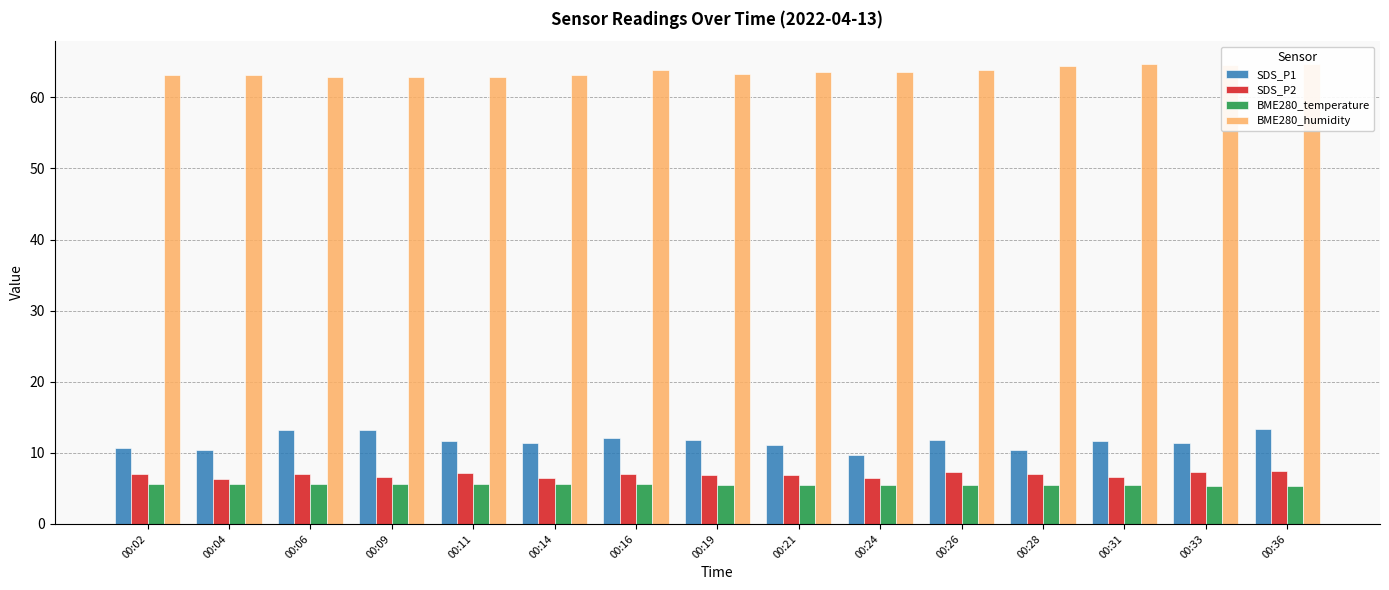

What is the sum of all SDS_P2 values?

103.7